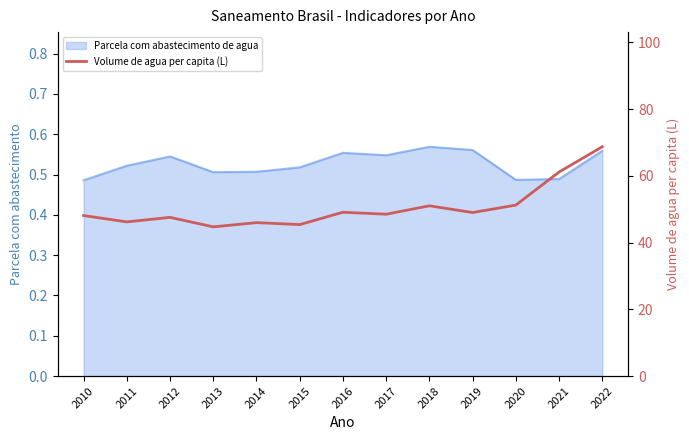

The value at 2015 is 45.4. True or false?

True